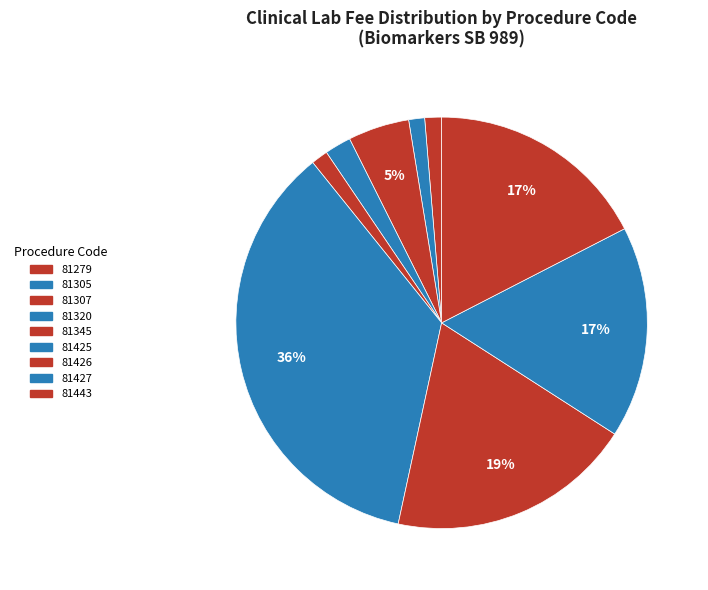

Is there a majority slice in this chart?

No